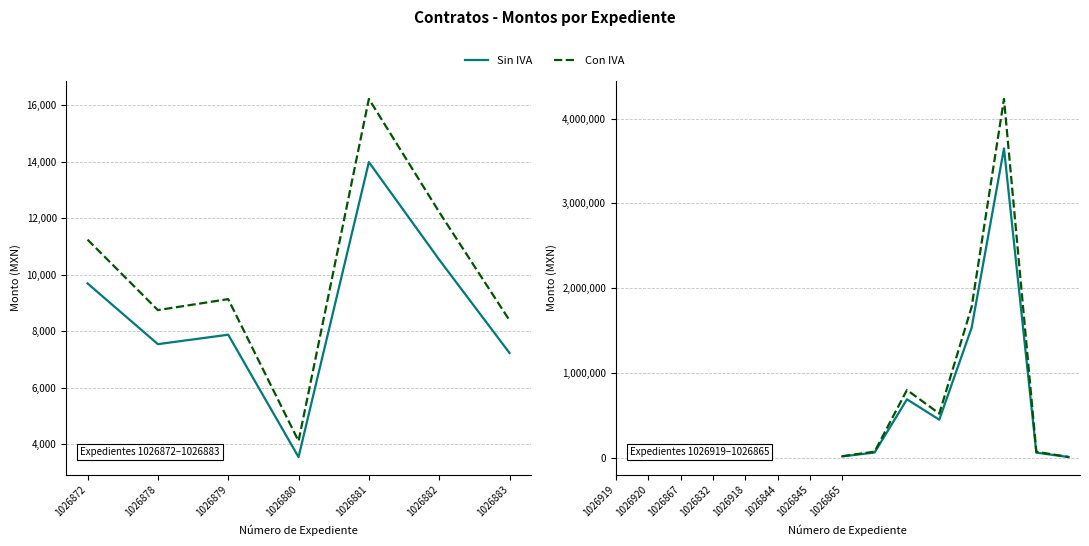

At how many categories does at least one series exceed 1357148?

2